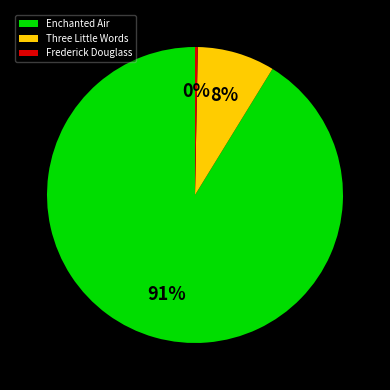

How many slices are in this pie chart?

3